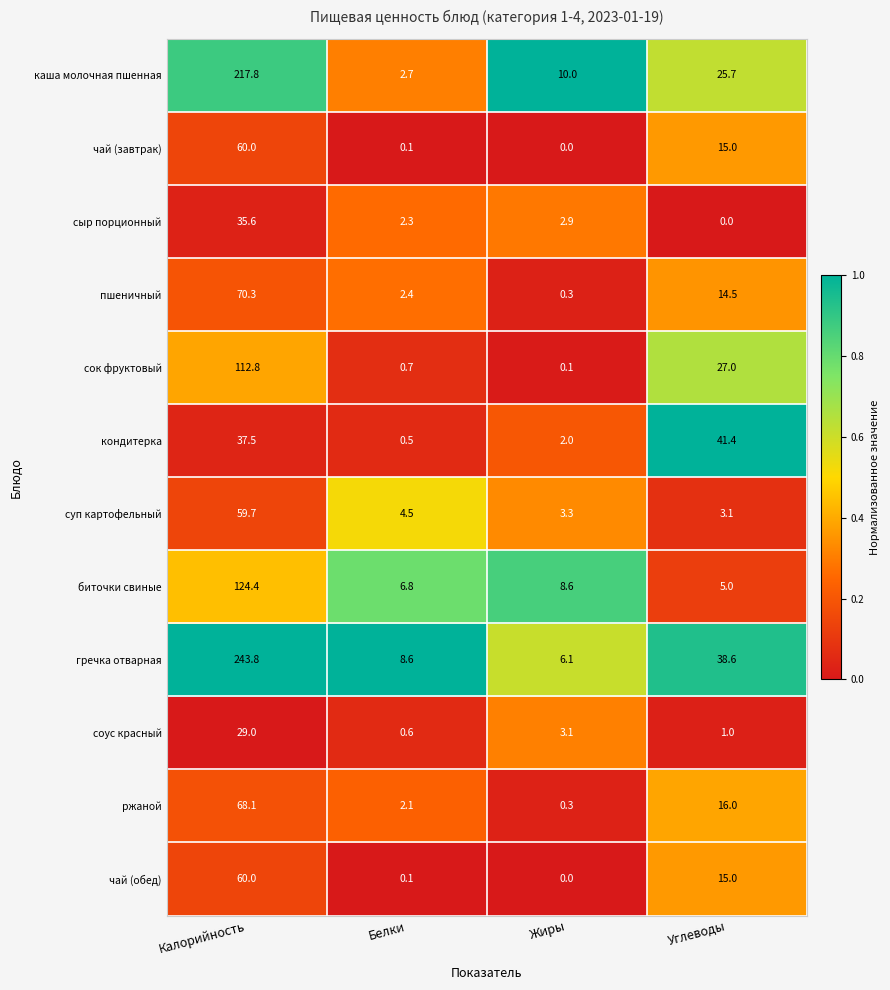

At which category is the sum across all series the highest?

Калорийность